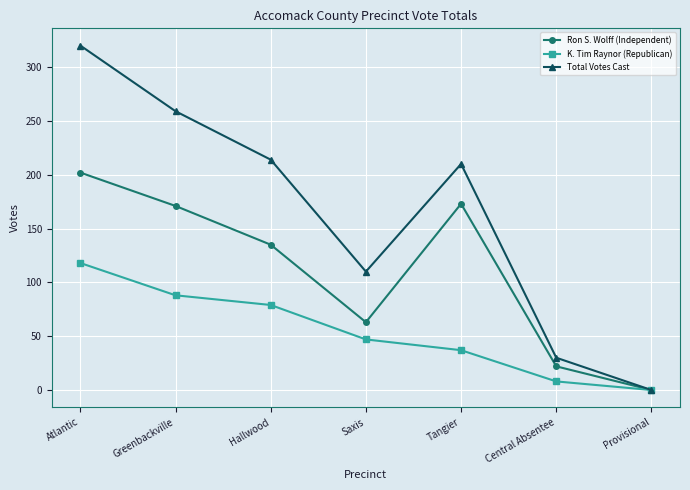

Count the number of categories in the chart.

7